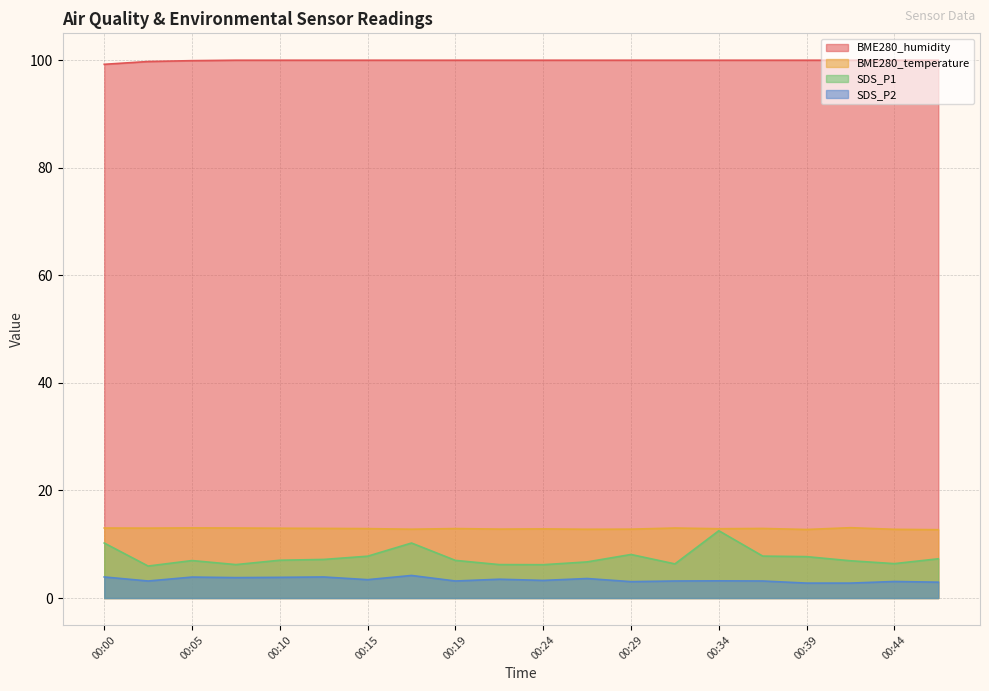

Reading right to left, list all the values displayed in this chart.

BME280_humidity: 100.0	100.0	100.0	100.0	100.0	100.0	100.0	100.0	100.0	100.0	100.0	100.0	100.0	100.0	100.0	100.0	100.0	99.9	99.8	99.2
BME280_temperature: 12.7	12.8	13.1	12.8	12.9	12.9	13.0	12.8	12.8	12.9	12.8	12.9	12.8	12.9	12.9	13.0	13.0	13.0	13.0	13.0
SDS_P1: 7.3	6.4	6.9	7.7	7.8	12.5	6.3	8.1	6.7	6.2	6.2	7.0	10.2	7.8	7.2	7.0	6.2	7.0	6.0	10.2
SDS_P2: 3.0	3.1	2.8	2.8	3.2	3.2	3.2	3.0	3.6	3.3	3.5	3.2	4.2	3.4	3.9	3.9	3.8	3.9	3.2	3.9